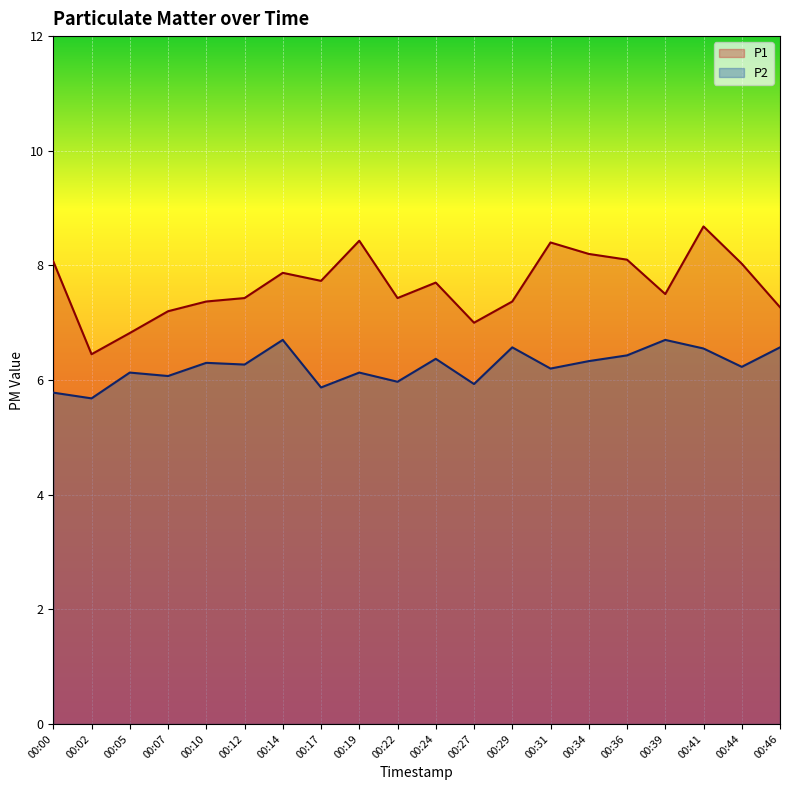

At 00:31, list the series in order from largest to smallest.

P1, P2